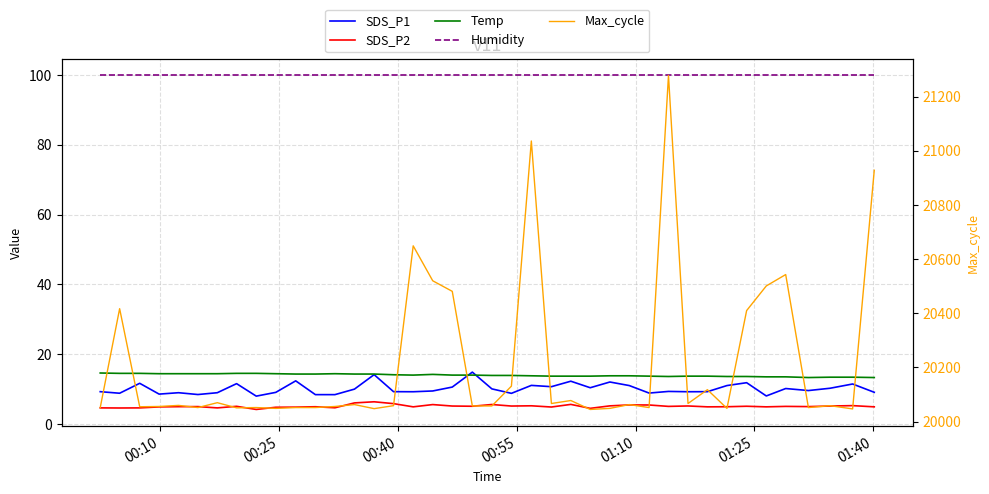

What are all the series names shown in the legend?

SDS_P1, SDS_P2, Temp, Humidity, Max_cycle